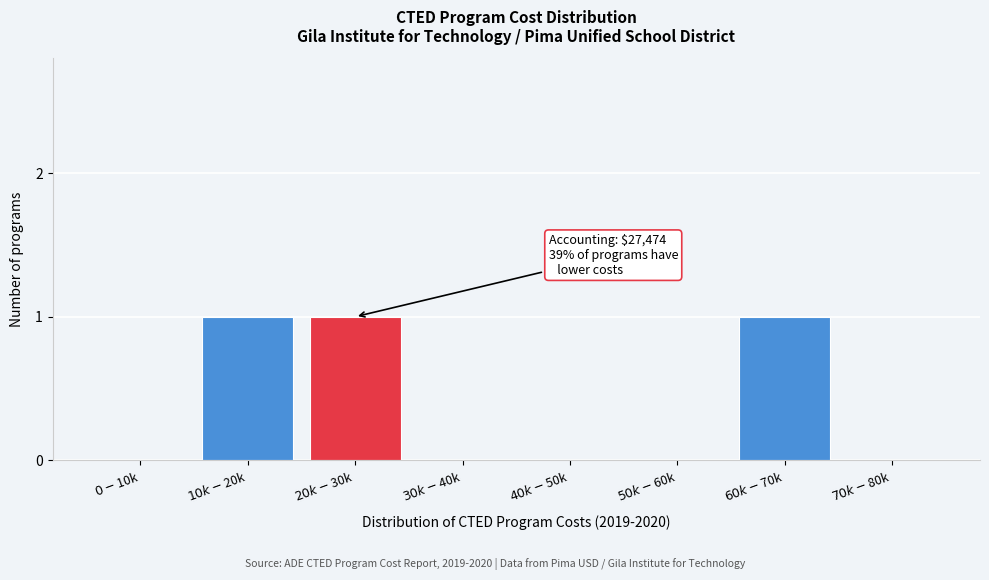

What is the sum of all values?

3